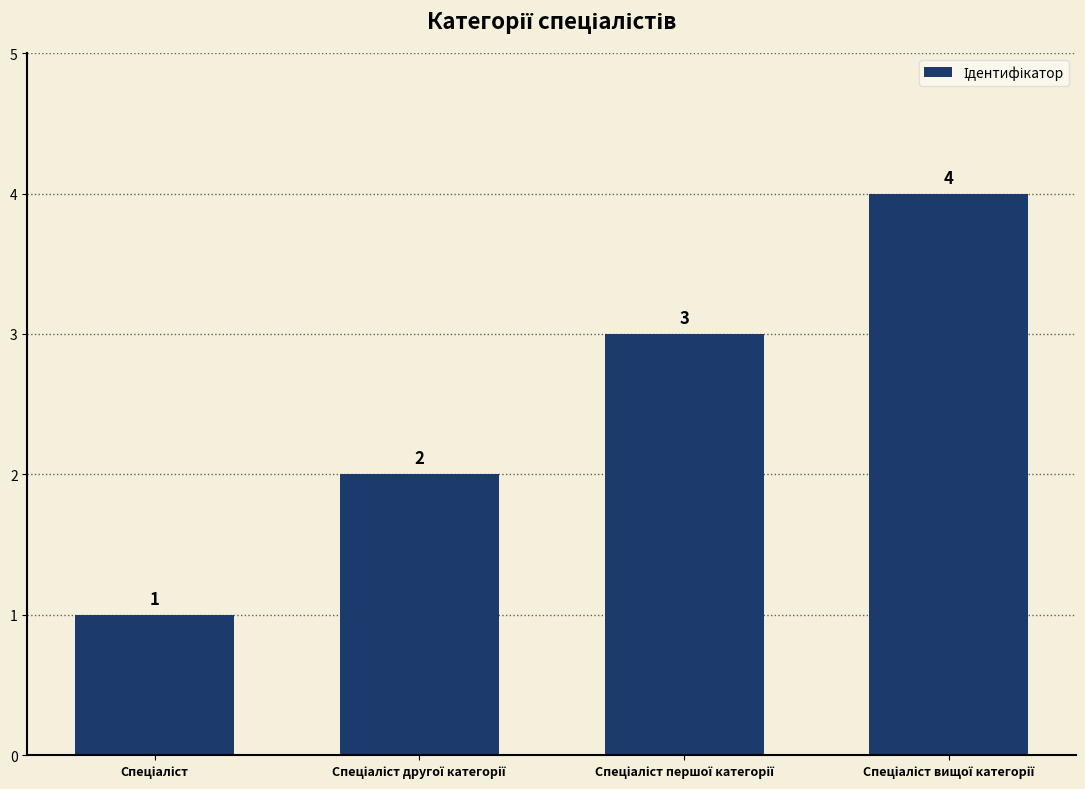

Count the values in the range 2 to 4.

3